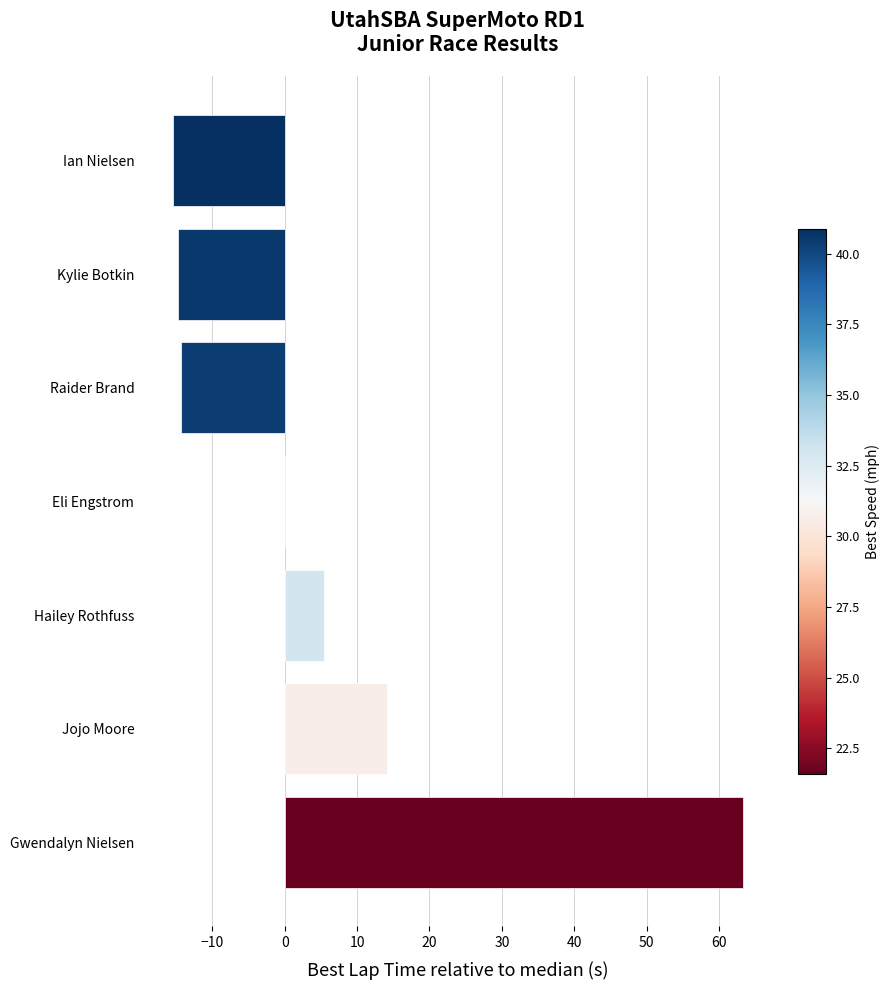

What is the sum of the values at Ian Nielsen and Hailey Rothfuss?

-10.1